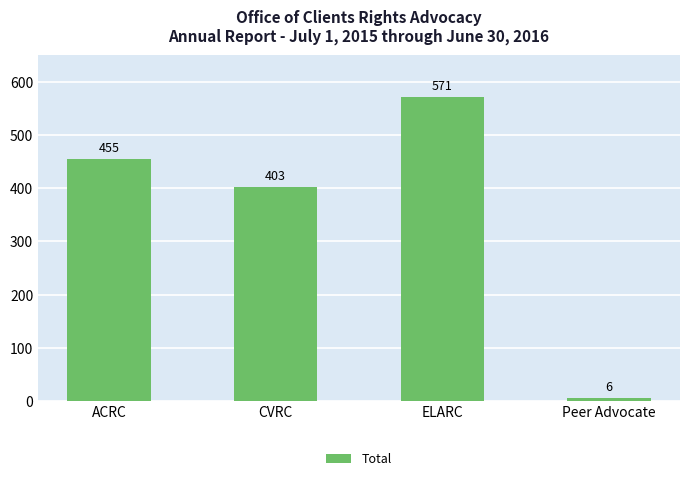

Where is the data nearest to the value 288?

CVRC